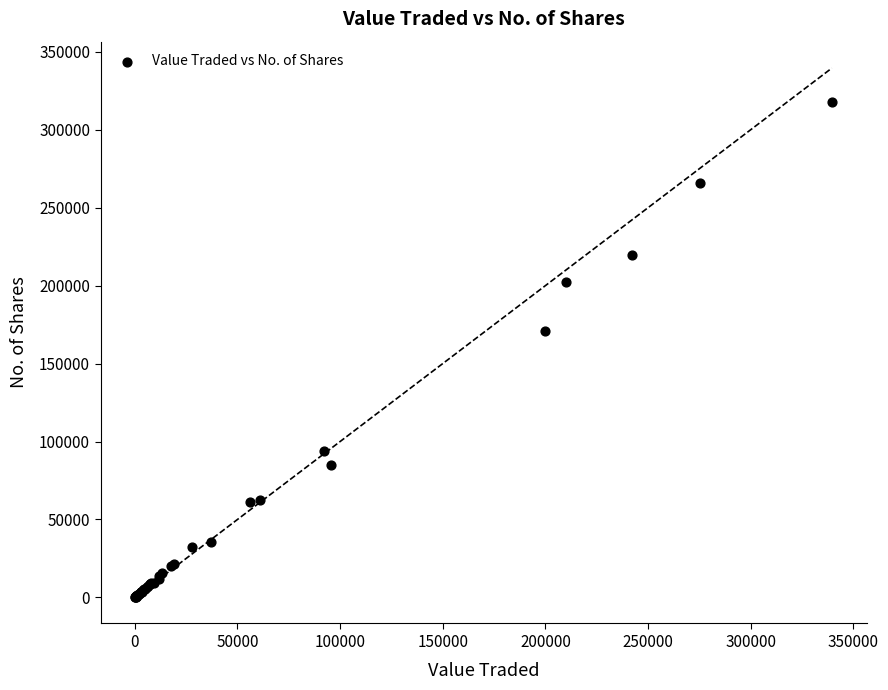

What Y value in the scatter plot is closest to 159017?

171221